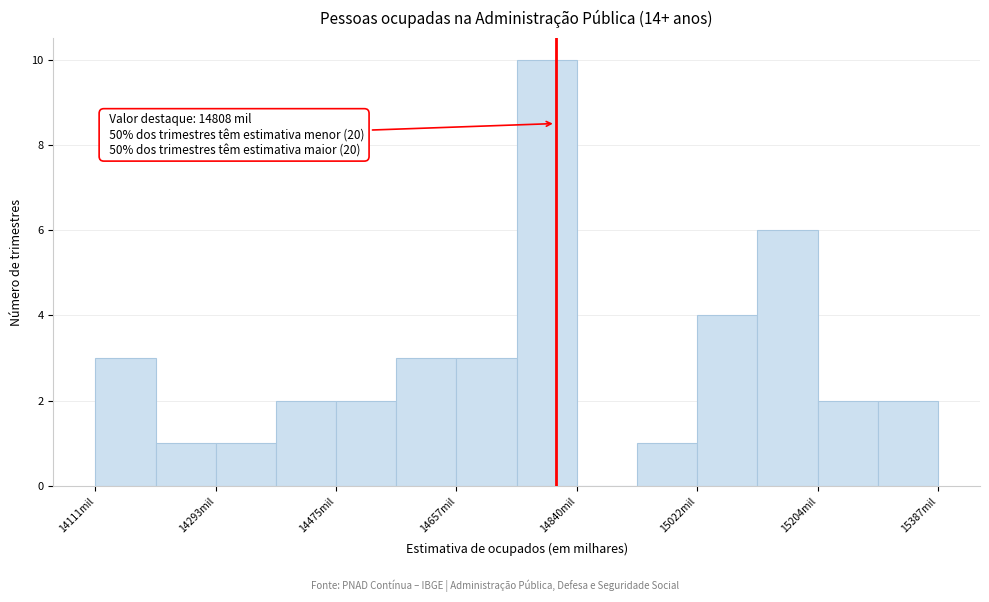

Over which range of the x-axis is the bar tallest?

14740 to 14840